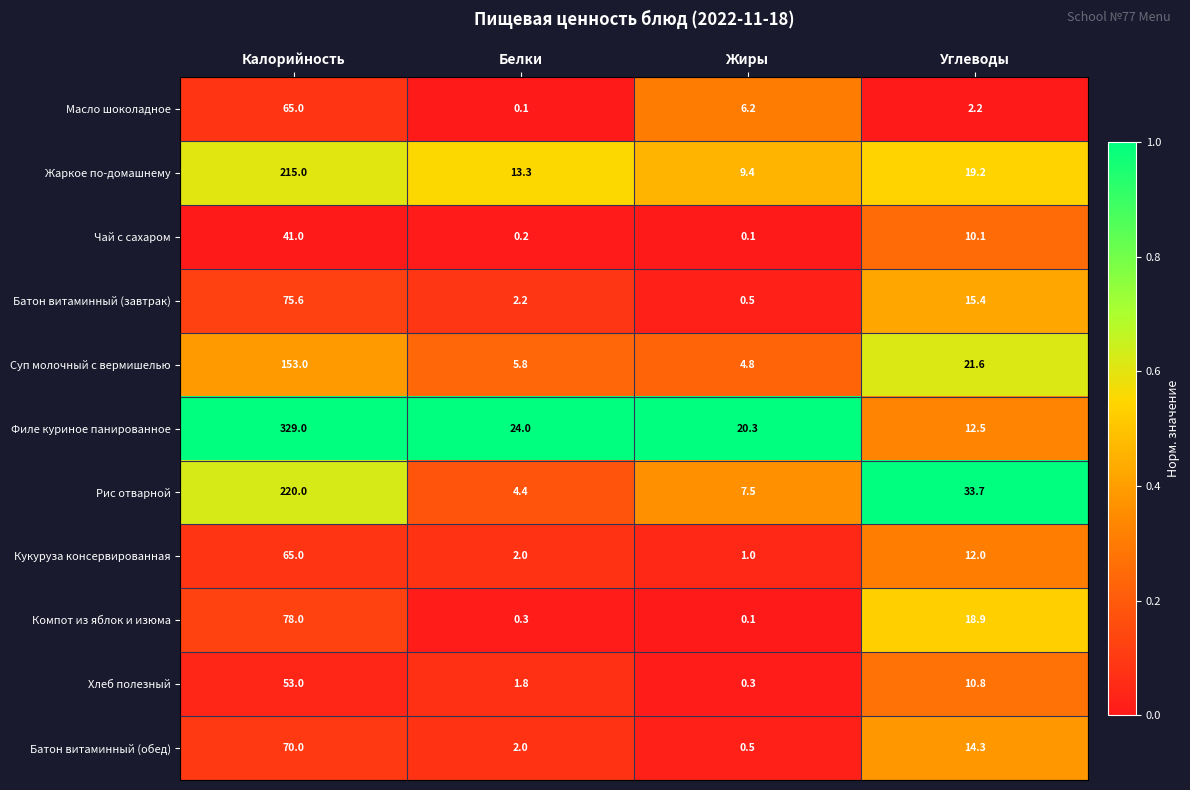

What is the highest value of the Батон витаминный (обед) series?

70.0